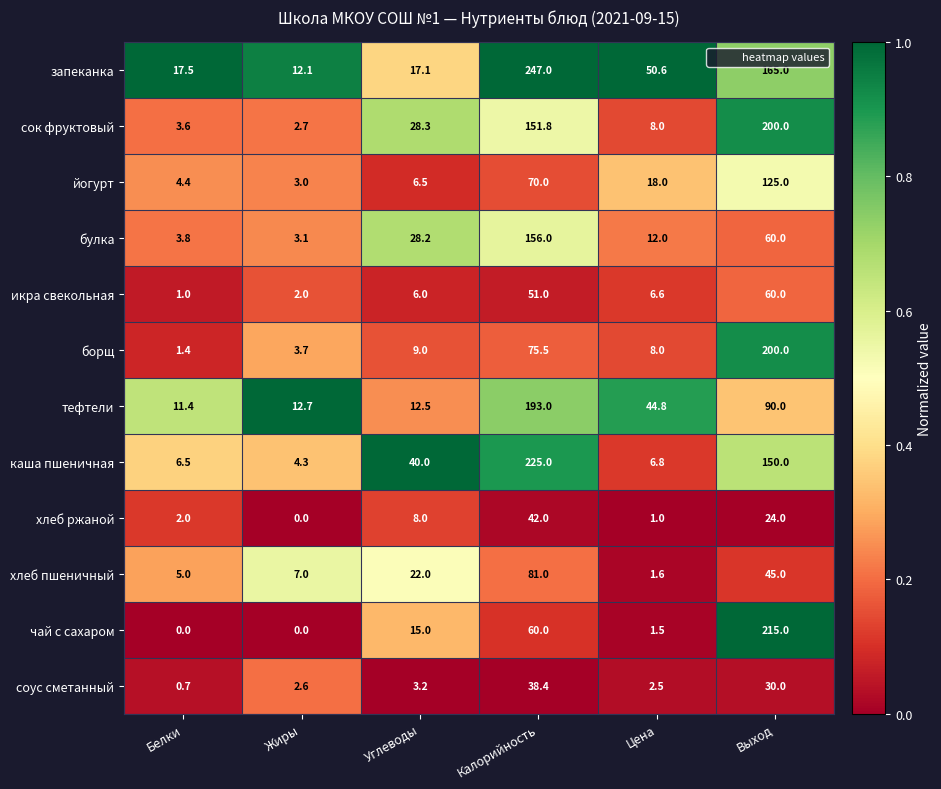

At which category is the sum across all series the highest?

Калорийность